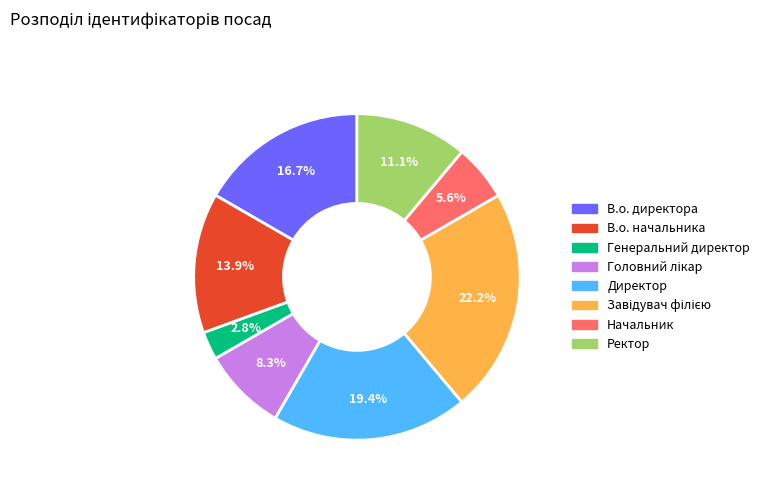

Which slice is the smallest?

Генеральний директор